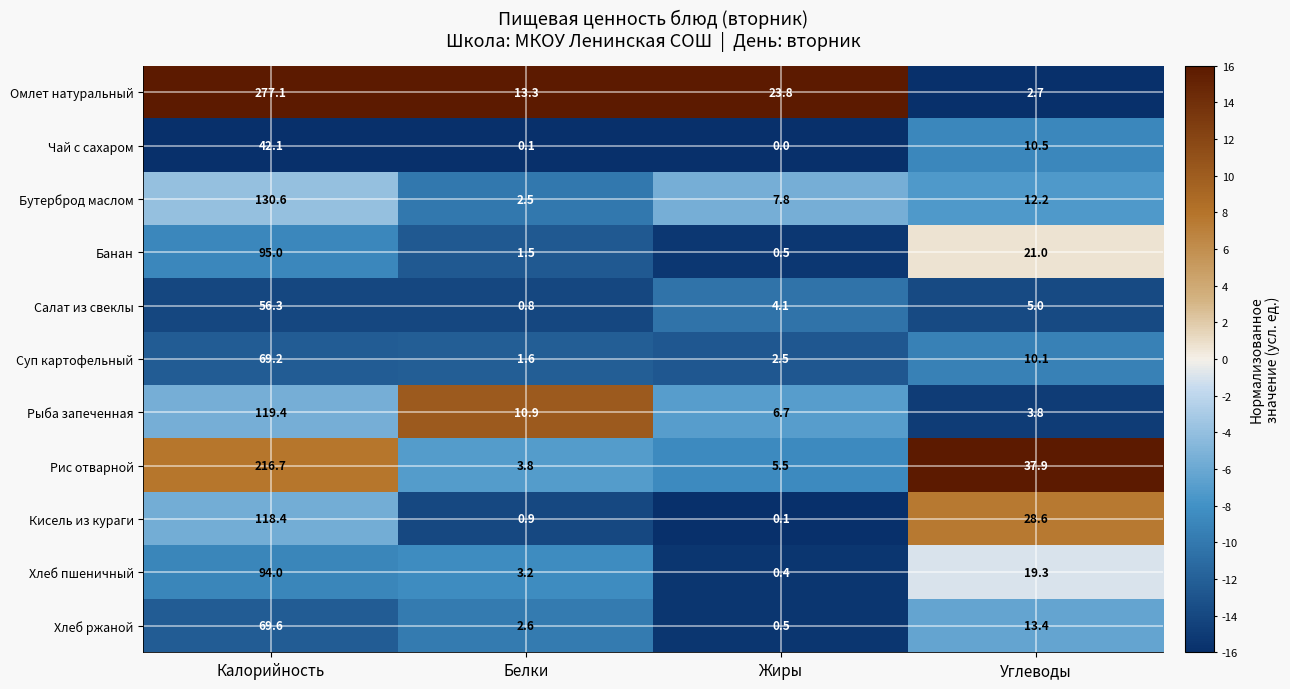

What is the difference between the Хлеб ржаной values at Углеводы and Белки?

10.8